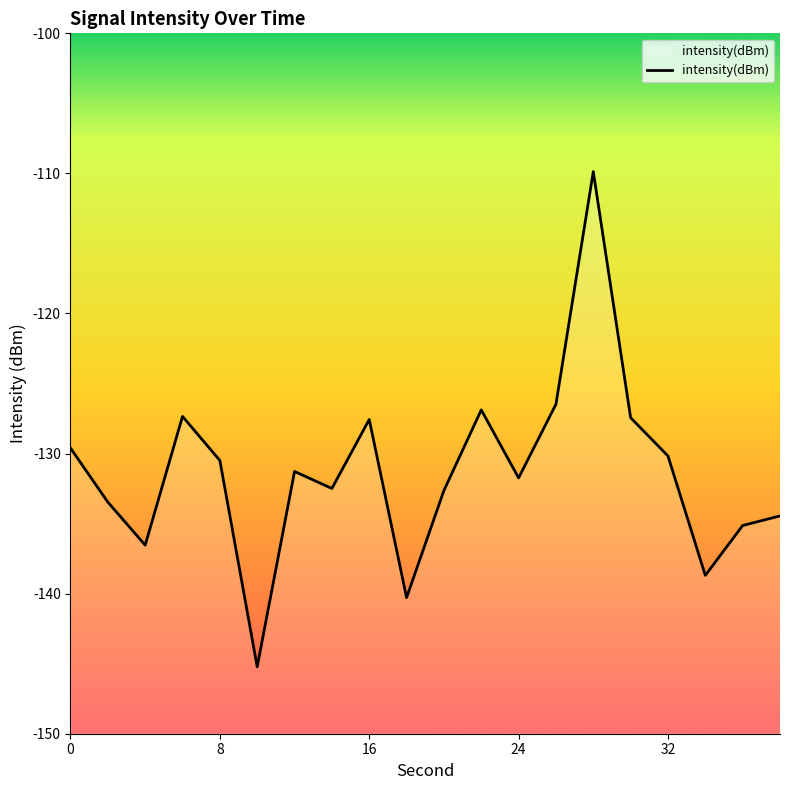

Reading right to left, list all the values displayed in this chart.

-134.5	-135.1	-138.7	-130.2	-127.4	-109.9	-126.5	-131.7	-126.9	-132.6	-140.3	-127.6	-132.5	-131.3	-145.2	-130.5	-127.3	-136.5	-133.5	-129.6